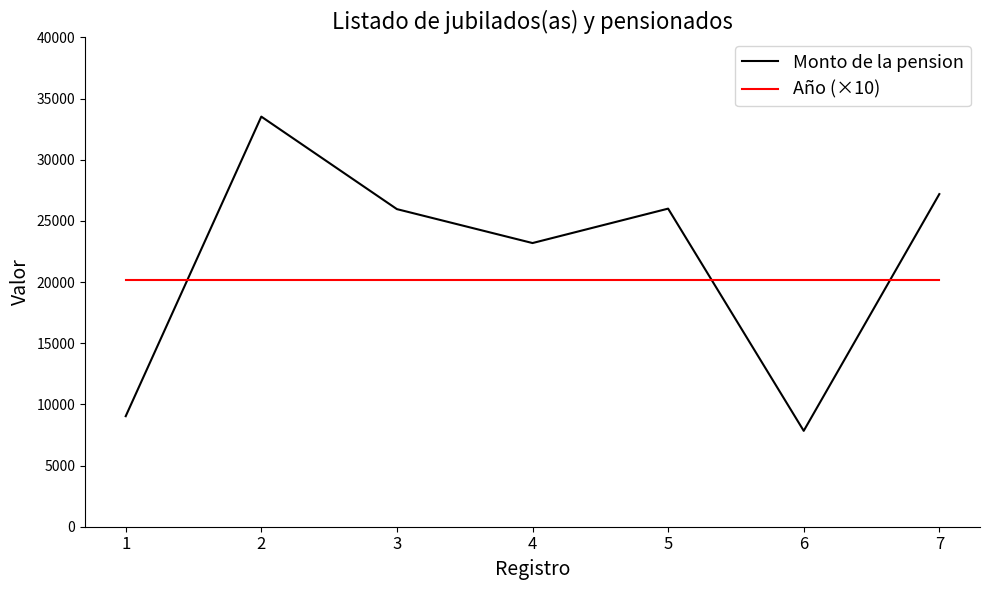

What is the minimum value for Monto de la pension?

7838.6